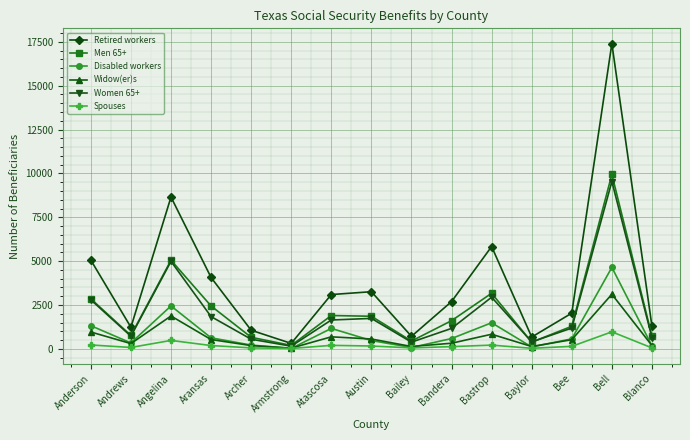

At which category is the sum across all series the highest?

Bell